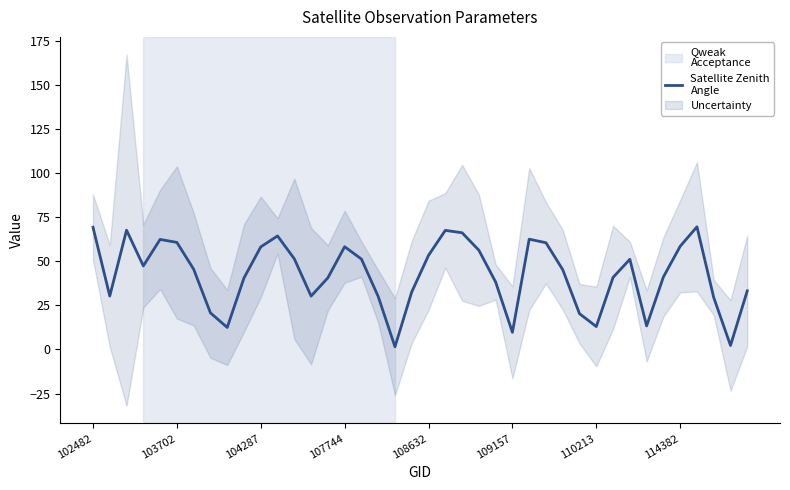

What is the smallest value displayed?

1.5